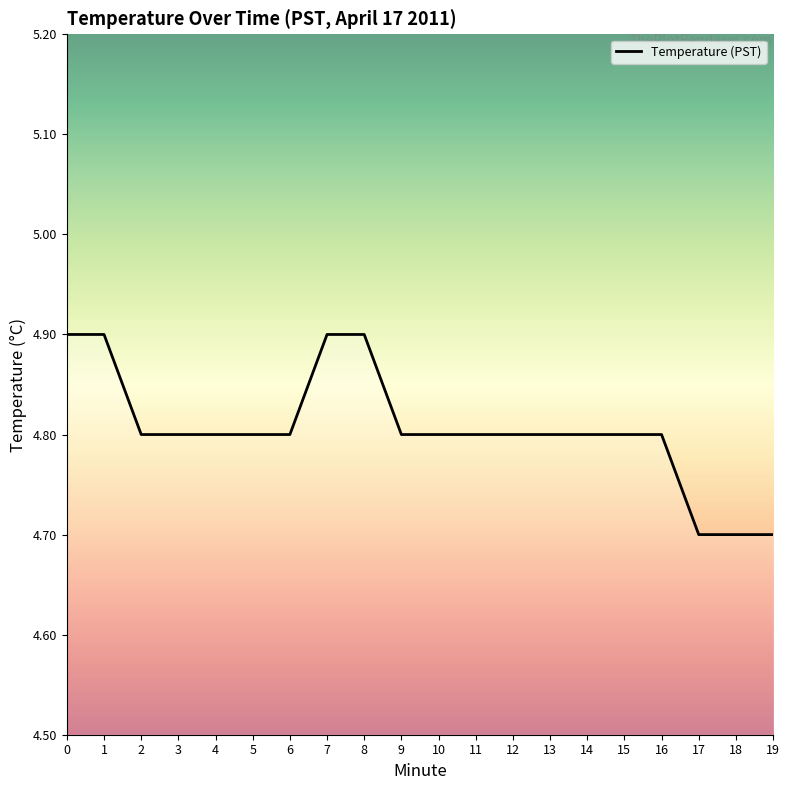

Reading left to right, extract all data points from this chart.

0=4.9	1=4.9	2=4.8	3=4.8	4=4.8	5=4.8	6=4.8	7=4.9	8=4.9	9=4.8	10=4.8	11=4.8	12=4.8	13=4.8	14=4.8	15=4.8	16=4.8	17=4.7	18=4.7	19=4.7